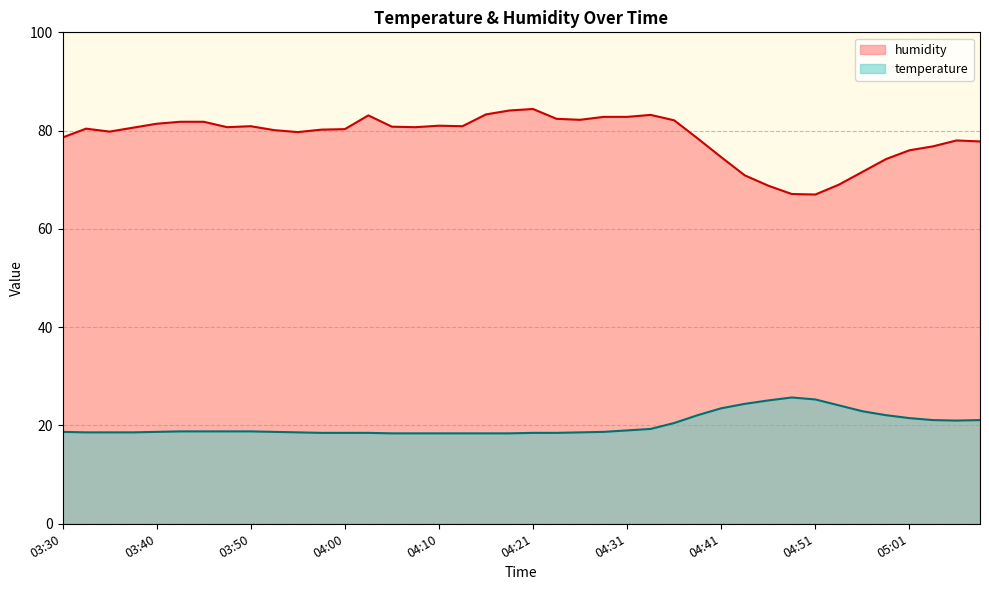

At which category is the sum across all series the highest?

04:21